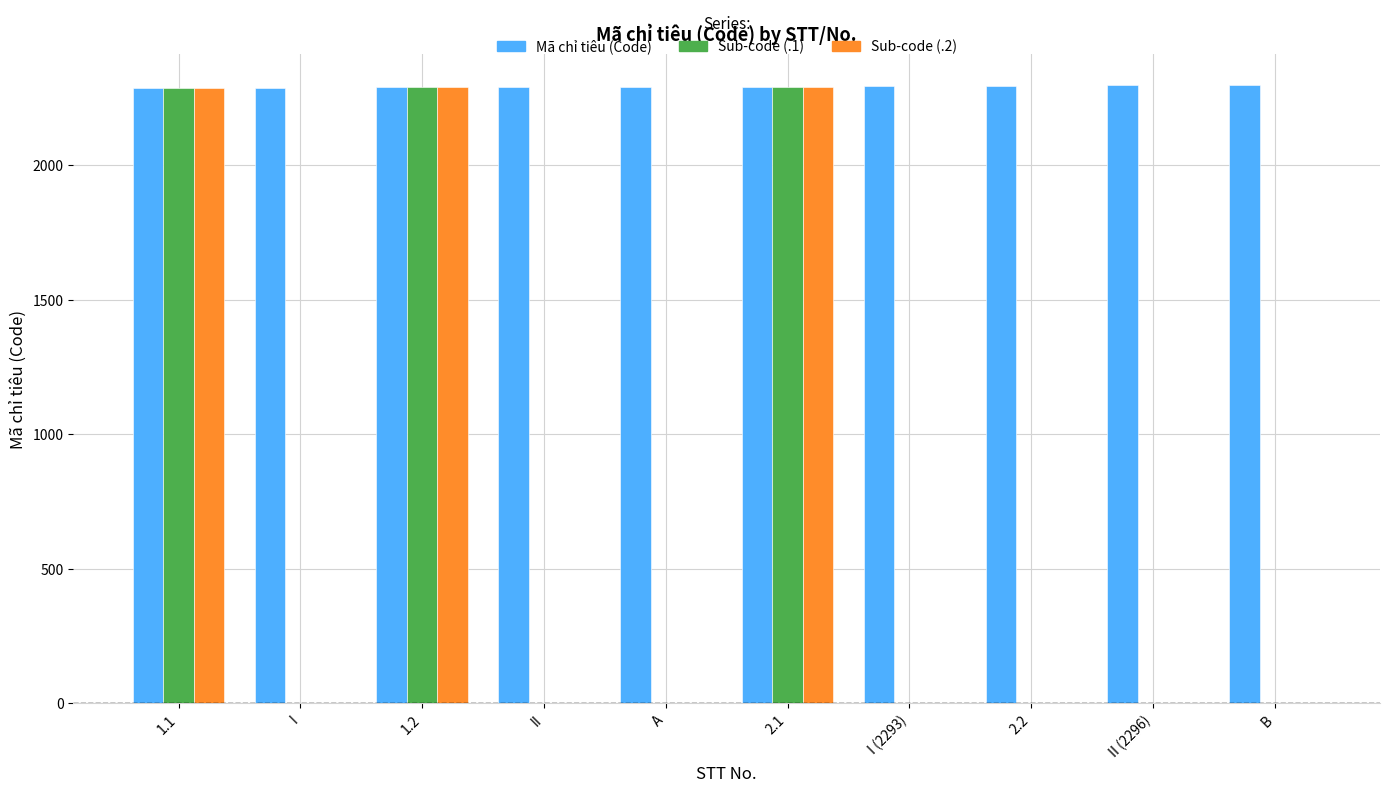

What is the sum of all Mã chỉ tiêu (Code) values?

22918.0